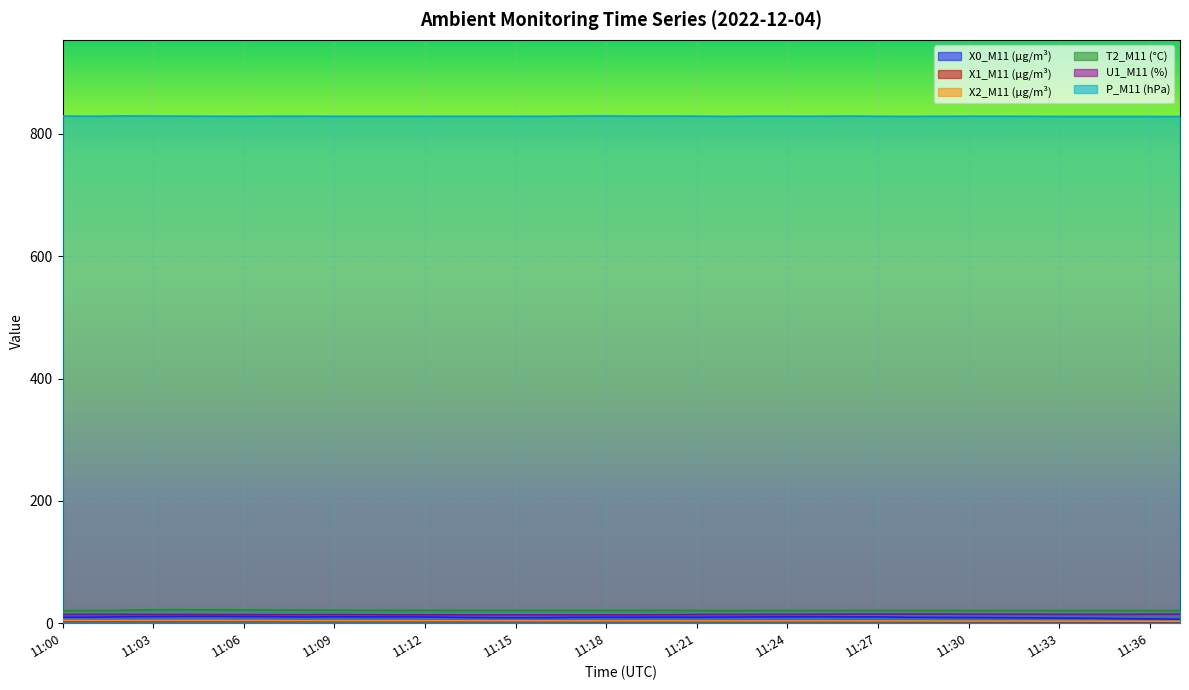

The X0_M11 (μg/m³) series shows 3.9 at 11:35. True or false?

False